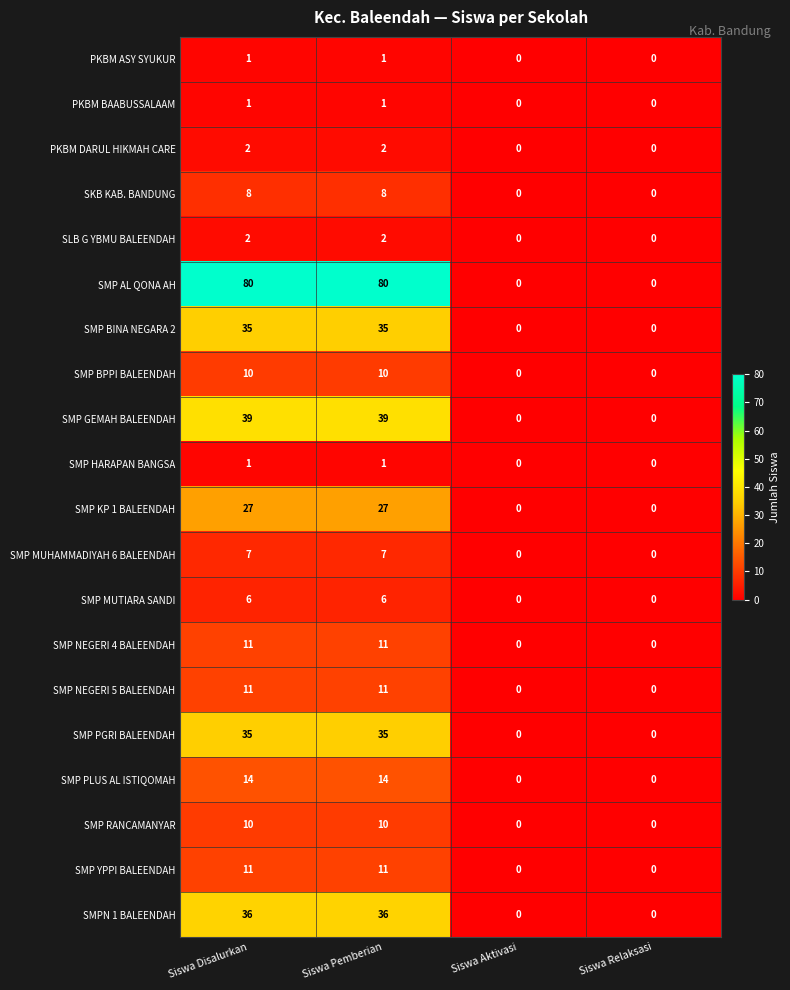

How many PKBM BAABUSSALAAM values are between 0 and 1?

4